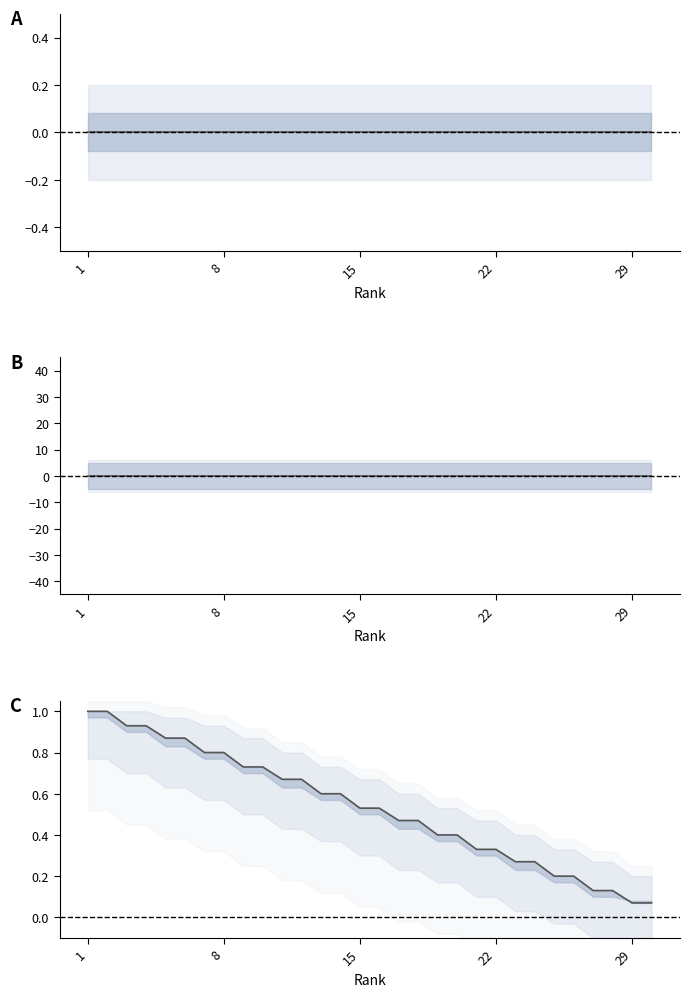

How many distinct data groups are displayed?

3